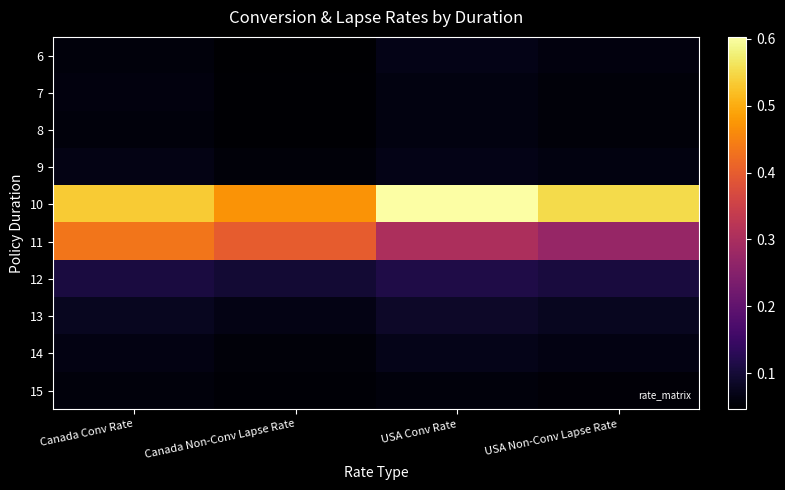

List the series in order of their peak value, lowest first.

15, 8, 7, 6, 9, 14, 13, 12, 11, 10